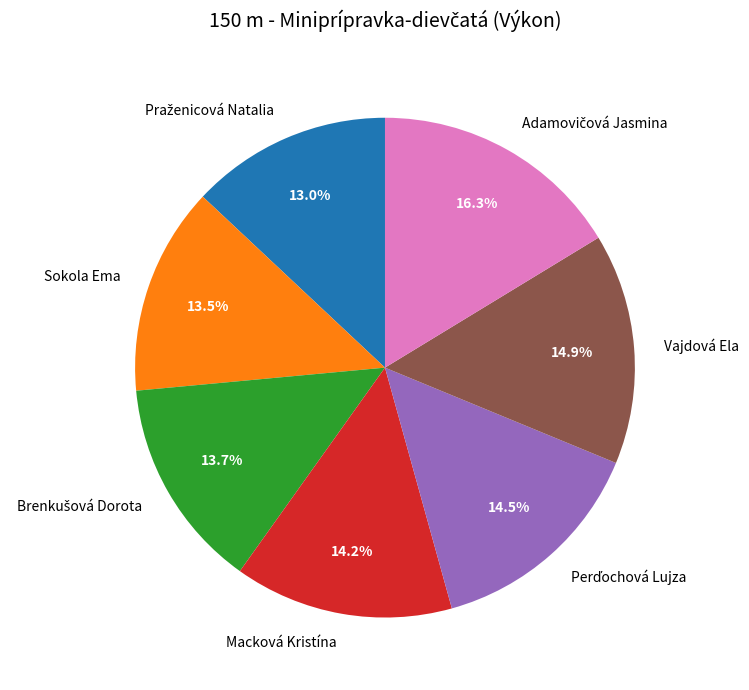

Between Vajdová Ela and Macková Kristína, which is larger?

Vajdová Ela